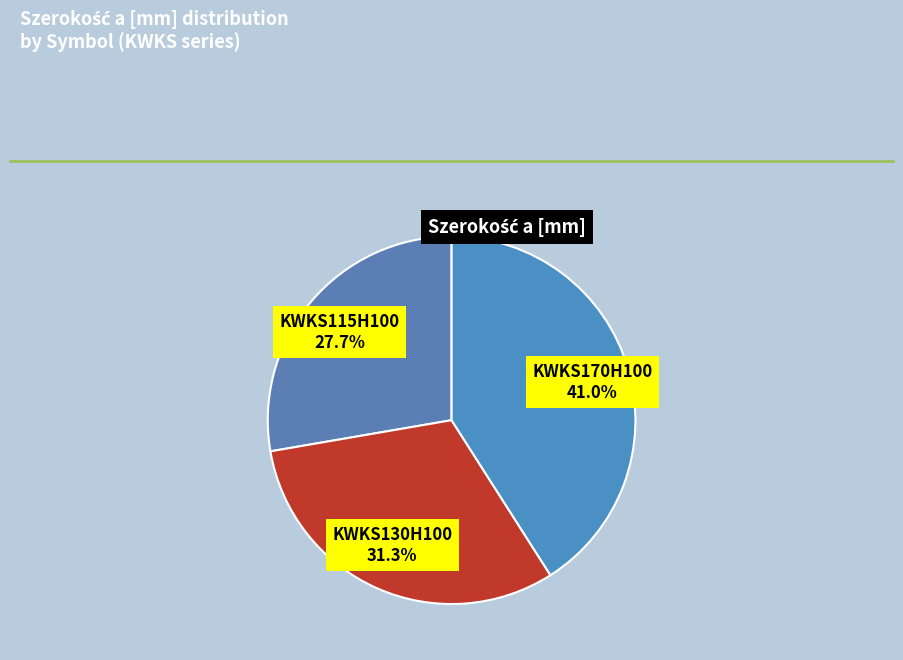

Count the number of slices in the pie.

3